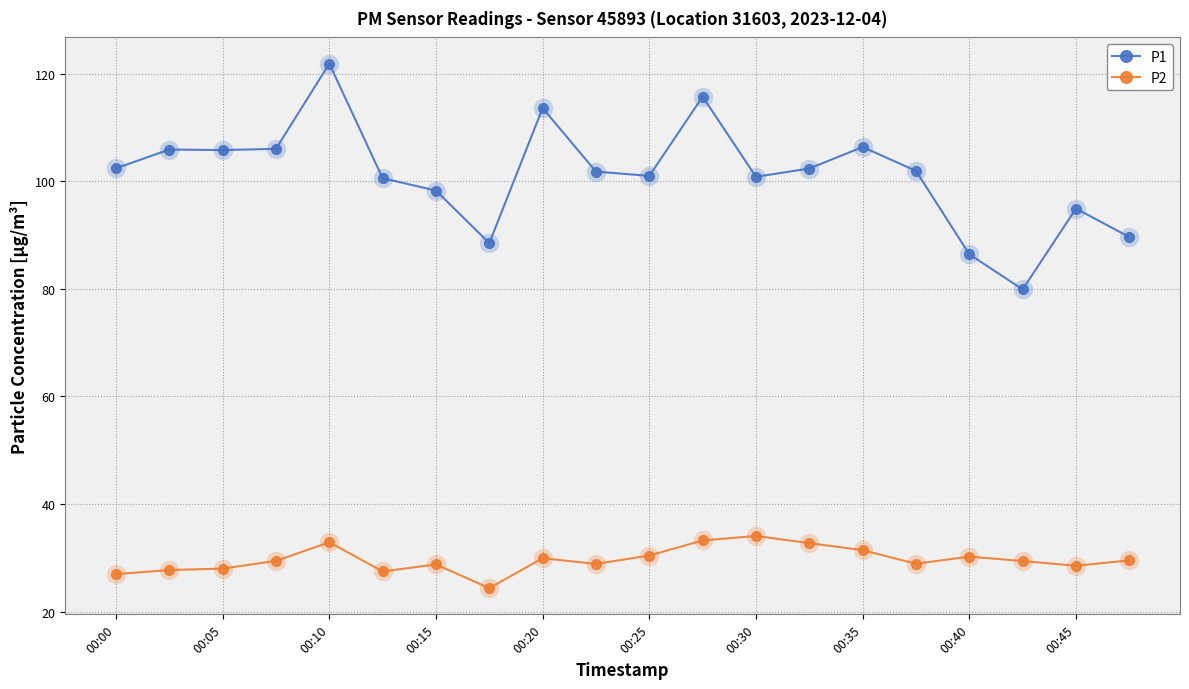

What are all the series names shown in the legend?

P1, P2